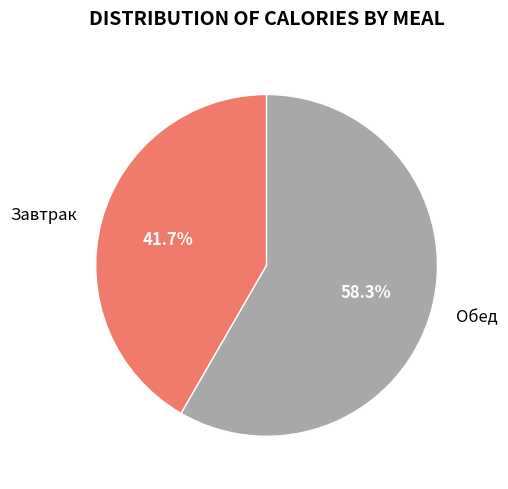

What is the total percentage of Завтрак and Обед?

100.0%